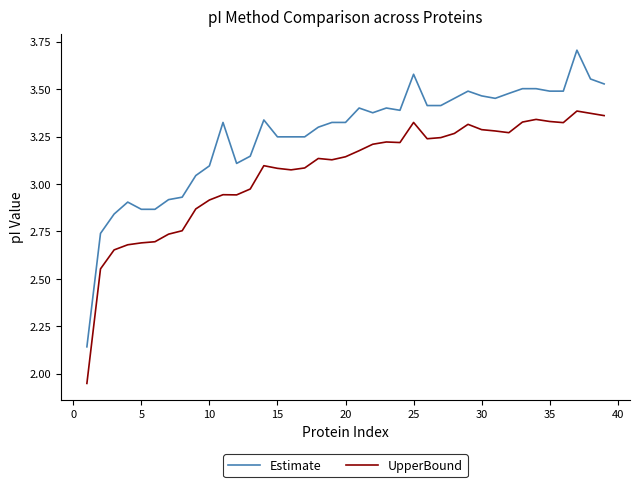

True or false: Estimate has more than 1 points higher than both neighbors.

True